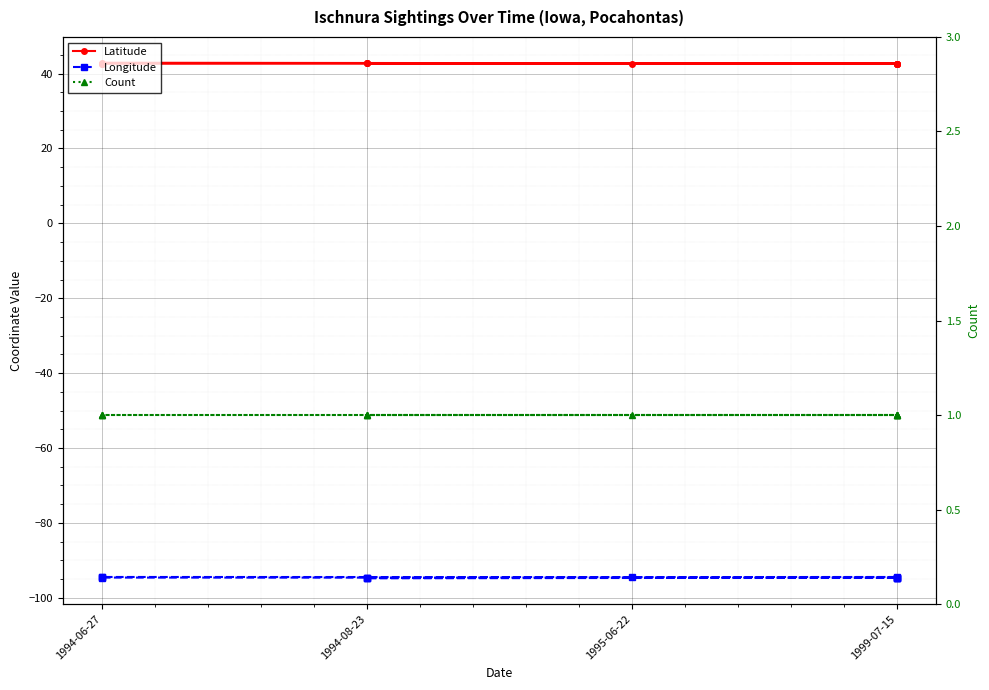

At which label is Count closest to 1?

1999-07-15